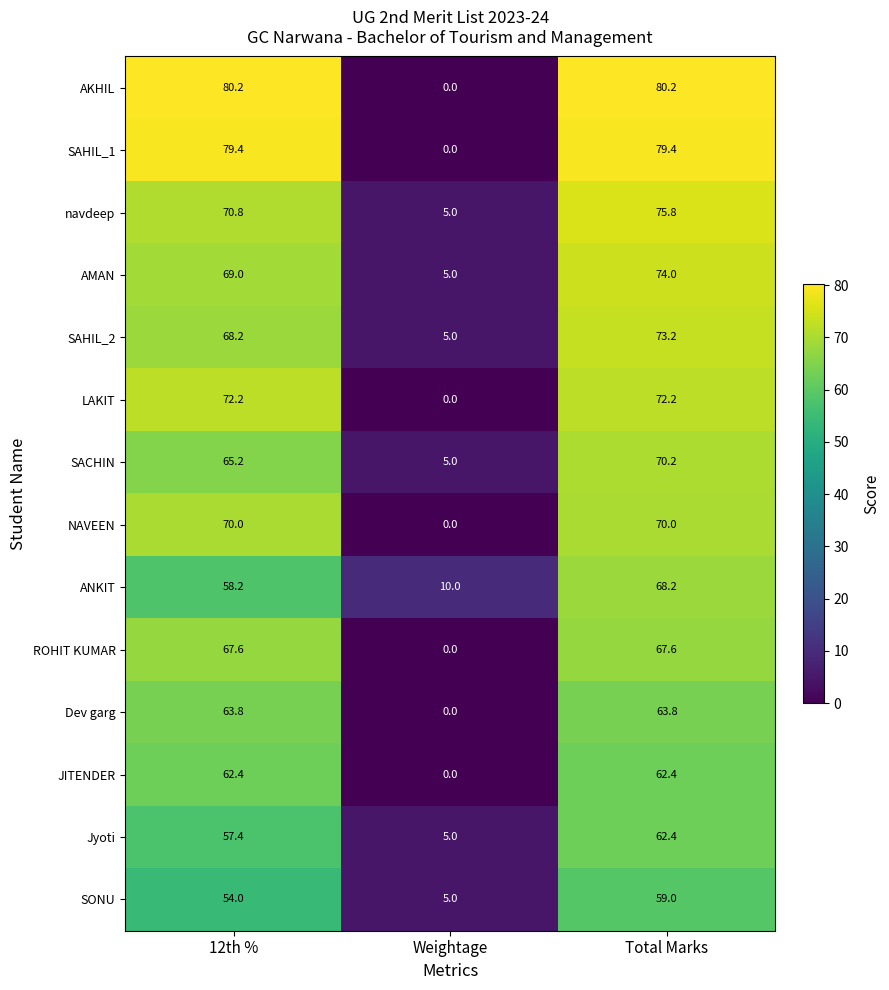

Which label corresponds to the smallest value in the chart?

Weightage